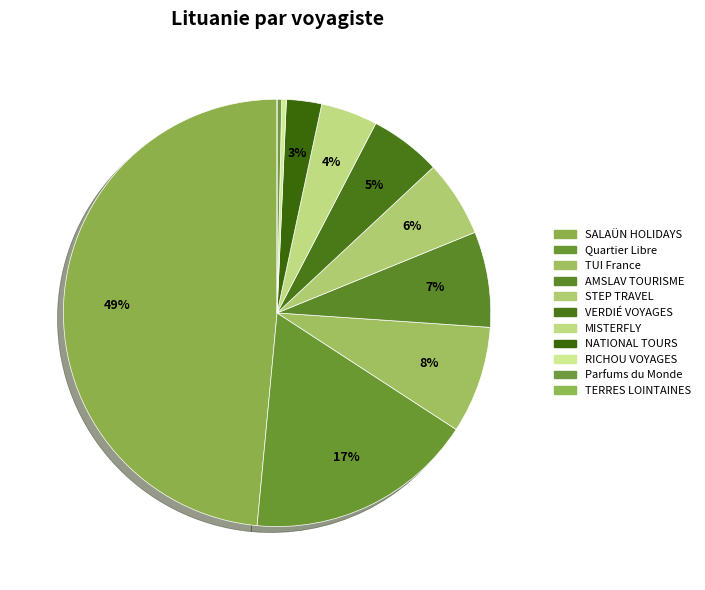

How many segments does this pie chart have?

11